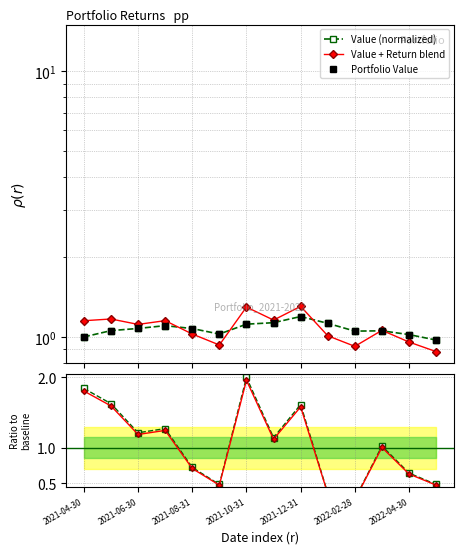

In Portfolio Value, how many points are higher than both neighbors (excluding endpoints)?

3